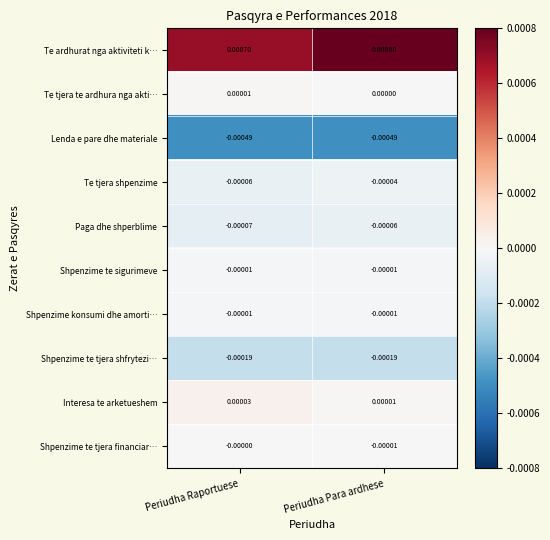

Is the value of Shpenzime te tjera financiar… at Periudha Para ardhese greater than the value of Te tjera shpenzime at Periudha Raportuese?

Yes